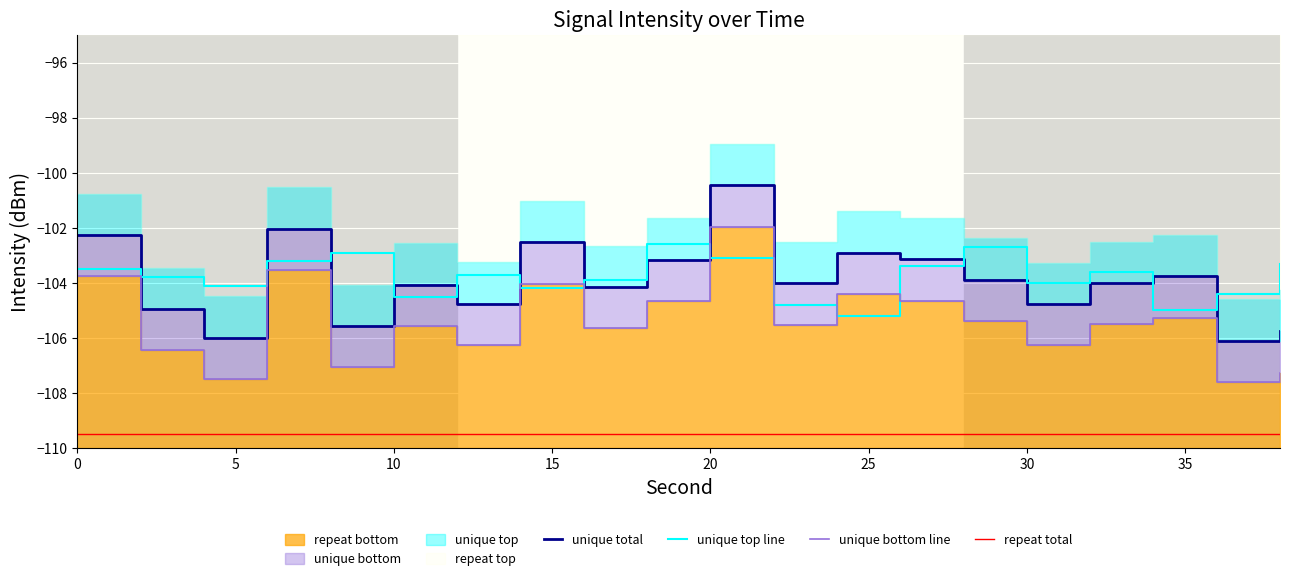

True or false: unique top line and repeat total cross at least once.

False